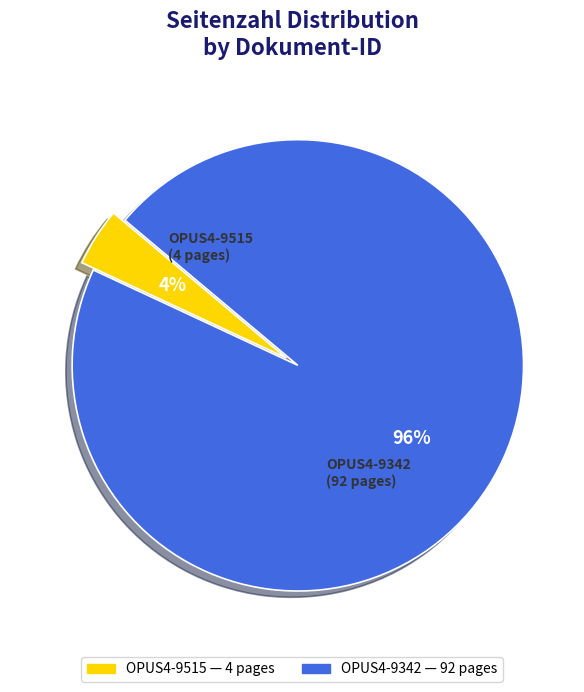

To the nearest percent, what portion does OPUS4-9342 represent?

96%